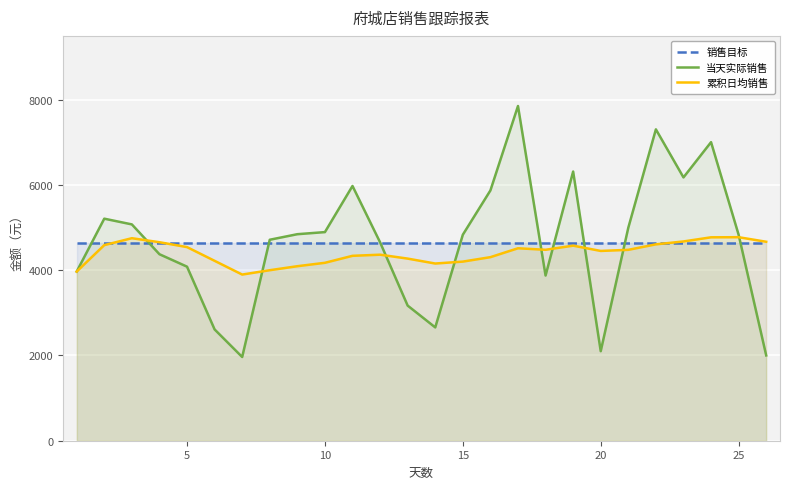

Is it true that 累积日均销售 equals 2974.5 at 25?

False